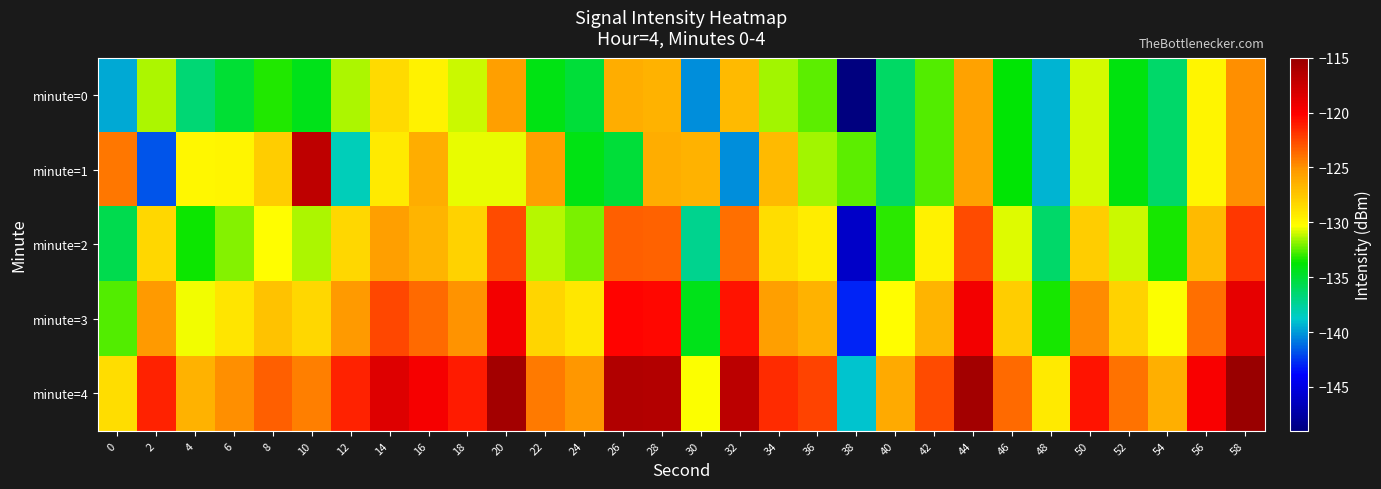

Rank the series by their maximum value, from lowest to highest.

minute=0, minute=2, minute=3, minute=1, minute=4